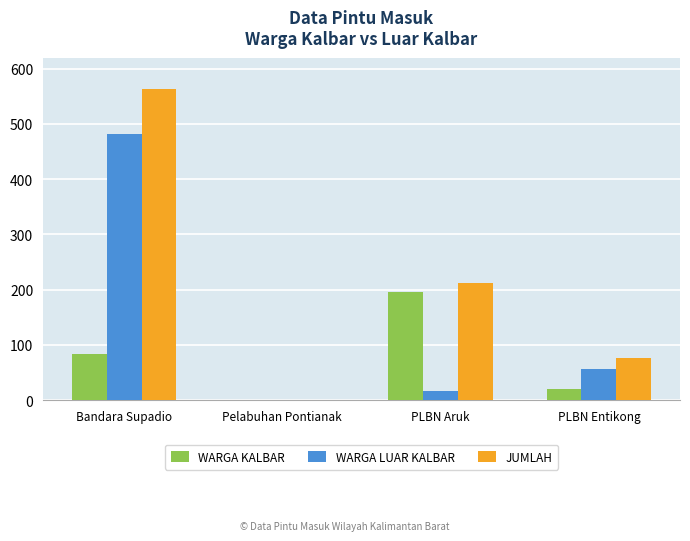

How many groups of bars are there?

4